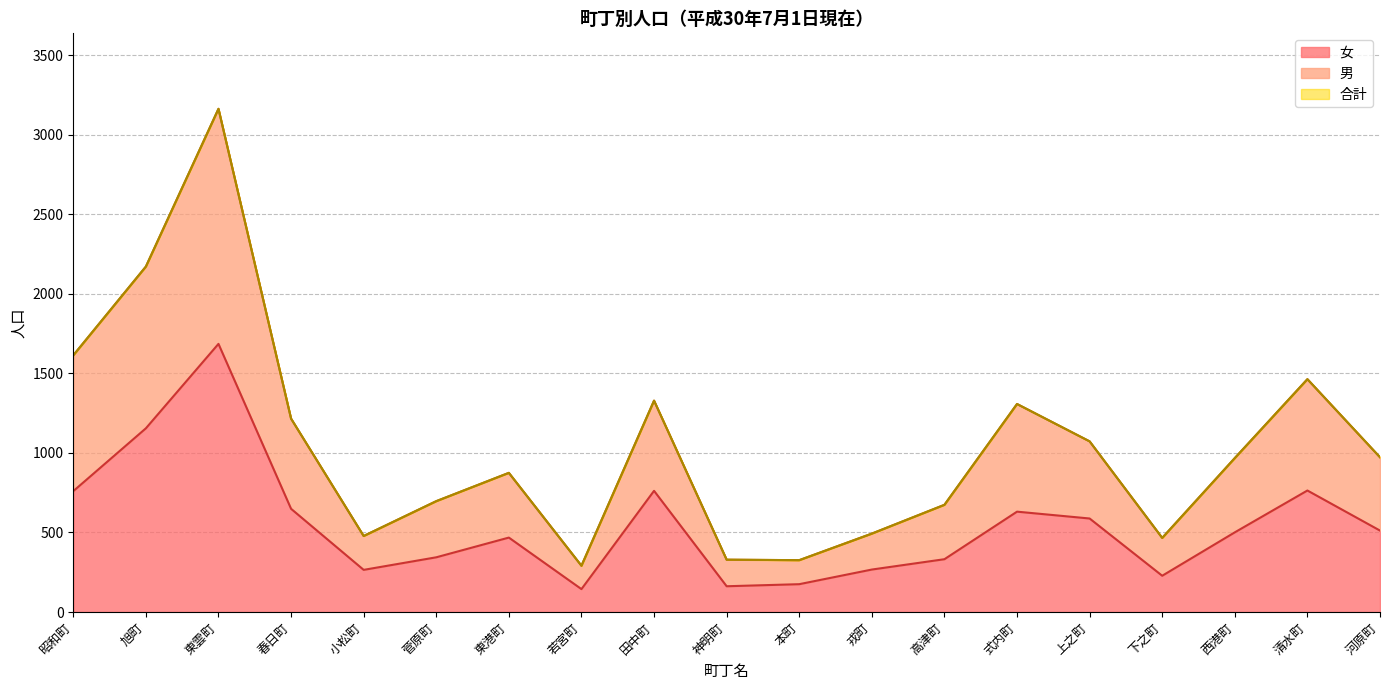

True or false: 合計 and 女 intersect in this chart.

False